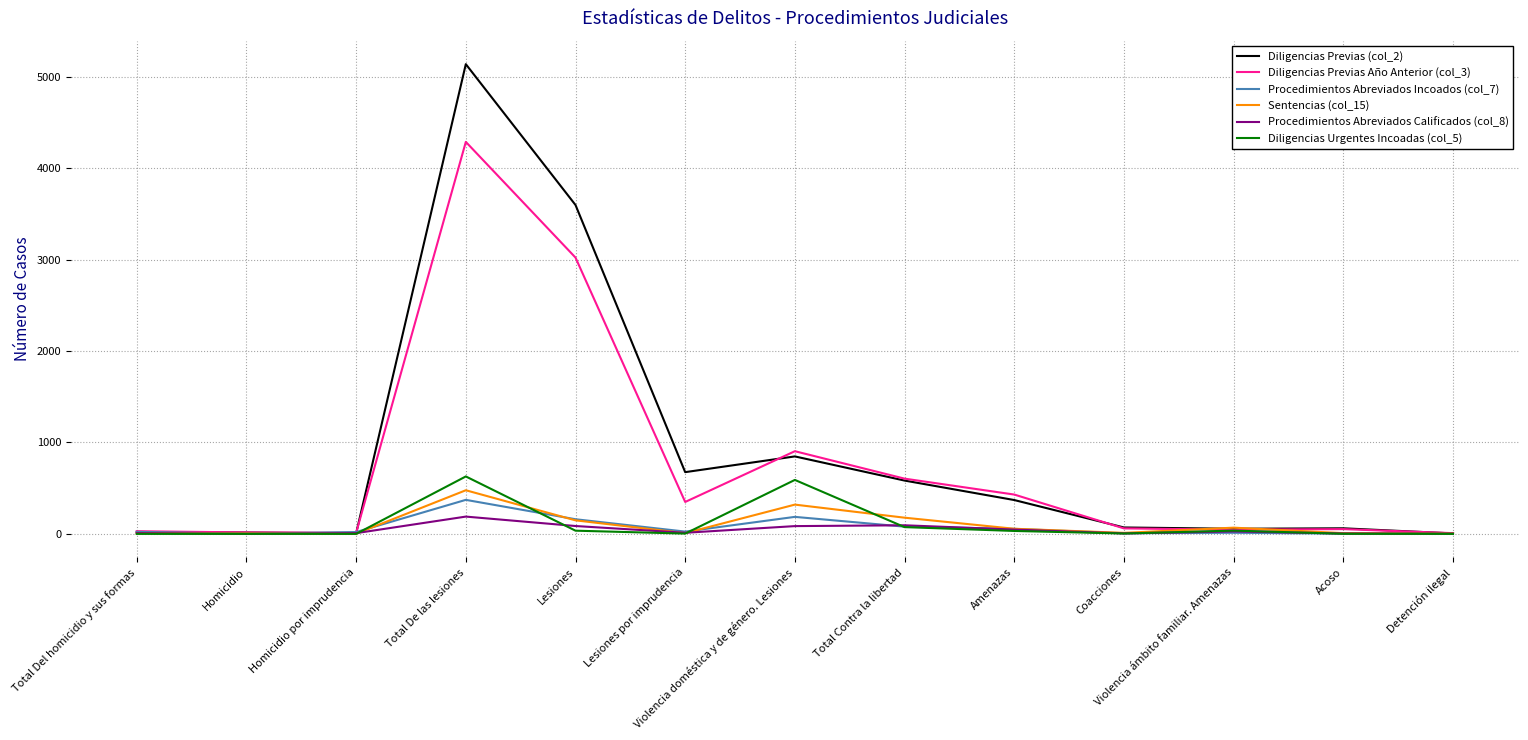

Is it true that Diligencias Urgentes Incoadas (col_5) equals 254 at Homicidio por imprudencia?

False